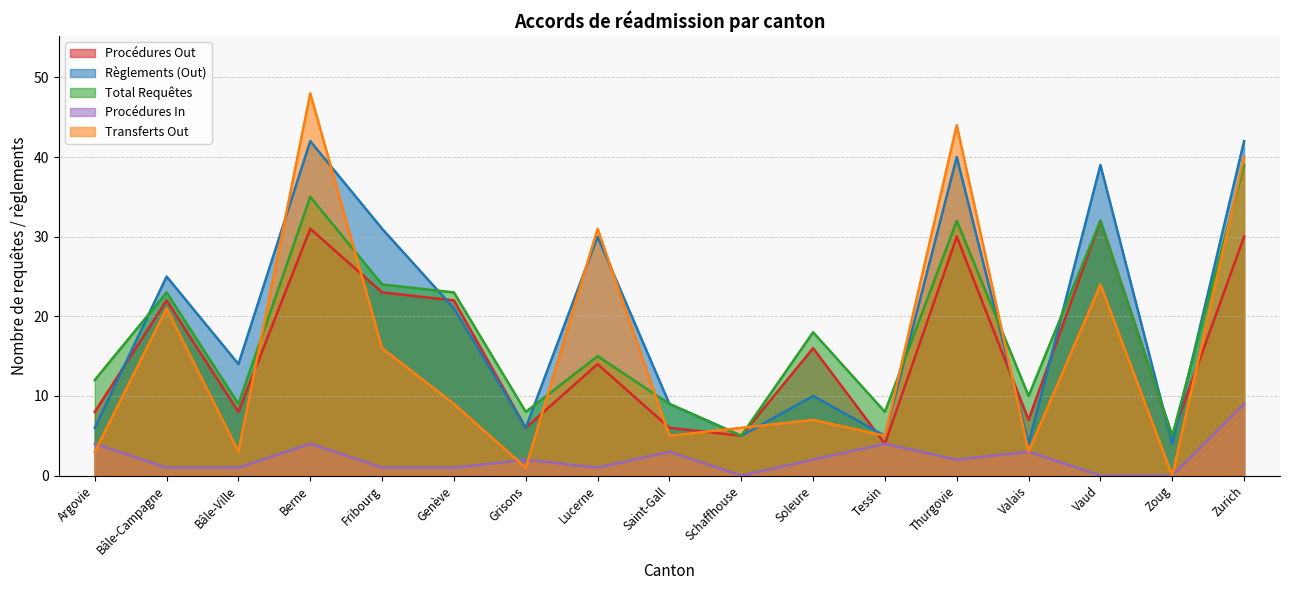

Reading left to right, what are all the values shown in this chart?

Procédures Out: Argovie=8	Bâle-Campagne=22	Bâle-Ville=8	Berne=31	Fribourg=23	Genève=22	Grisons=6	Lucerne=14	Saint-Gall=6	Schaffhouse=5	Soleure=16	Tessin=4	Thurgovie=30	Valais=7	Vaud=32	Zoug=5	Zurich=30
Règlements (Out): Argovie=6	Bâle-Campagne=25	Bâle-Ville=14	Berne=42	Fribourg=31	Genève=21	Grisons=6	Lucerne=30	Saint-Gall=9	Schaffhouse=5	Soleure=10	Tessin=5	Thurgovie=40	Valais=4	Vaud=39	Zoug=4	Zurich=42
Total Requêtes: Argovie=12	Bâle-Campagne=23	Bâle-Ville=9	Berne=35	Fribourg=24	Genève=23	Grisons=8	Lucerne=15	Saint-Gall=9	Schaffhouse=5	Soleure=18	Tessin=8	Thurgovie=32	Valais=10	Vaud=32	Zoug=5	Zurich=39
Procédures In: Argovie=4	Bâle-Campagne=1	Bâle-Ville=1	Berne=4	Fribourg=1	Genève=1	Grisons=2	Lucerne=1	Saint-Gall=3	Schaffhouse=0	Soleure=2	Tessin=4	Thurgovie=2	Valais=3	Vaud=0	Zoug=0	Zurich=9
Transferts Out: Argovie=3	Bâle-Campagne=21	Bâle-Ville=3	Berne=48	Fribourg=16	Genève=9	Grisons=1	Lucerne=31	Saint-Gall=5	Schaffhouse=6	Soleure=7	Tessin=5	Thurgovie=44	Valais=3	Vaud=24	Zoug=0	Zurich=40